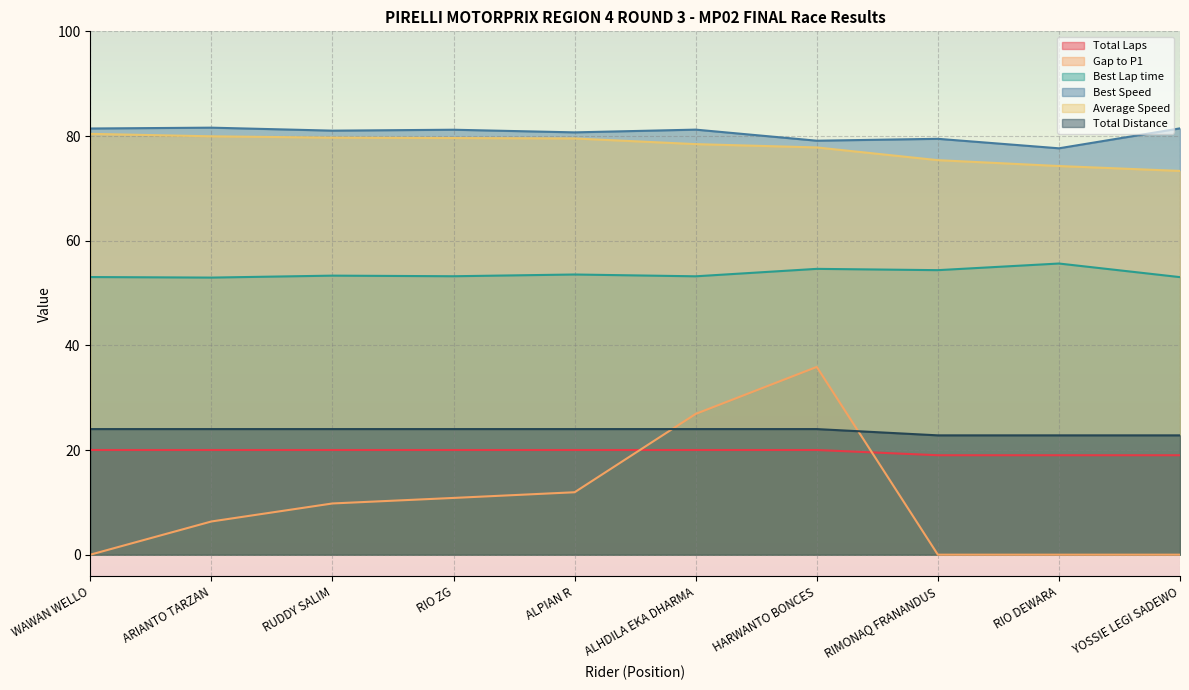

How many data points in Best Lap time are less than 53?

1